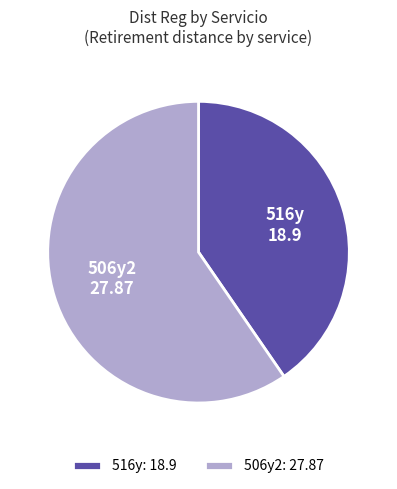

Which slice represents more than half of the pie?

506y2